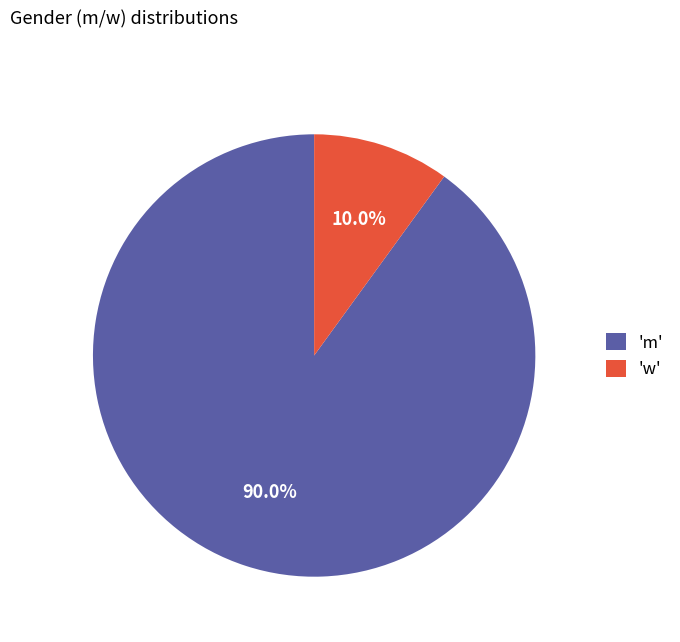

To the nearest percent, what is the difference between the largest and smallest slice percentages?

80%